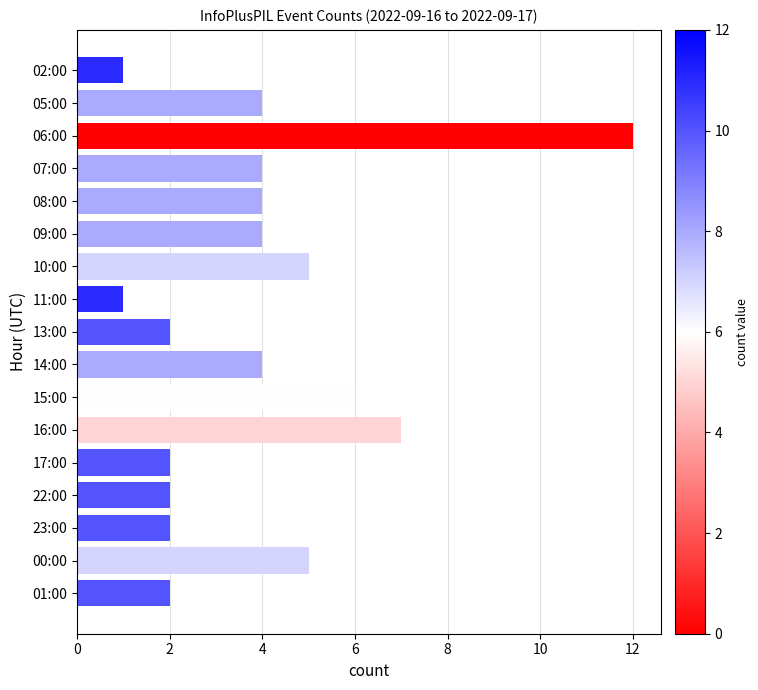

What is the change in value from 08:00 to 16:00?

+3